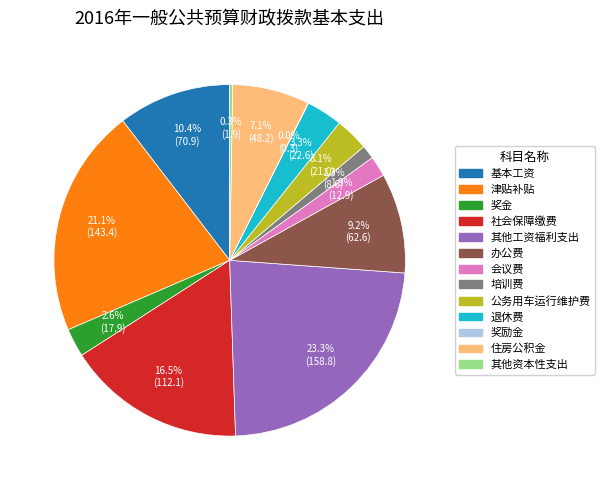

Which slice is the largest?

其他工资福利支出